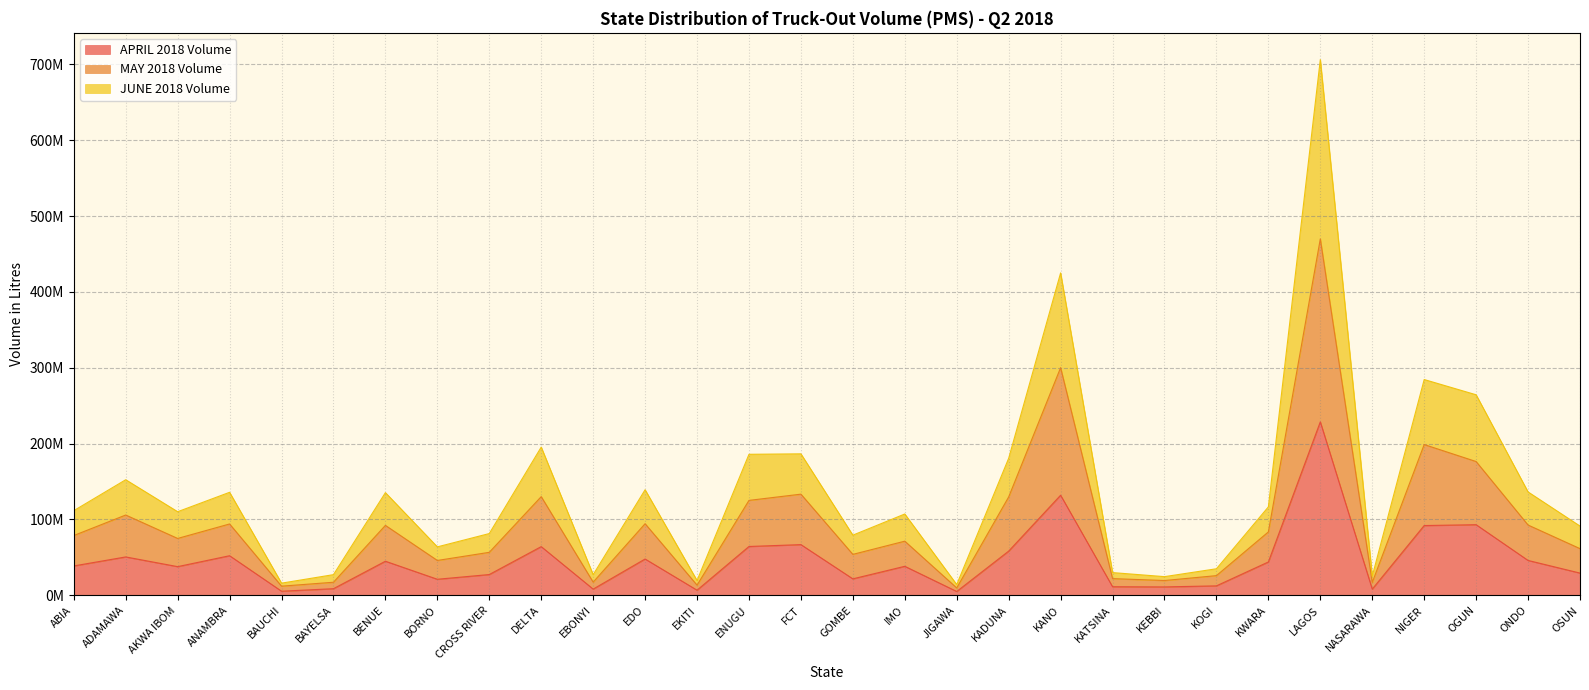

Does the chart have visible grid lines?

Yes